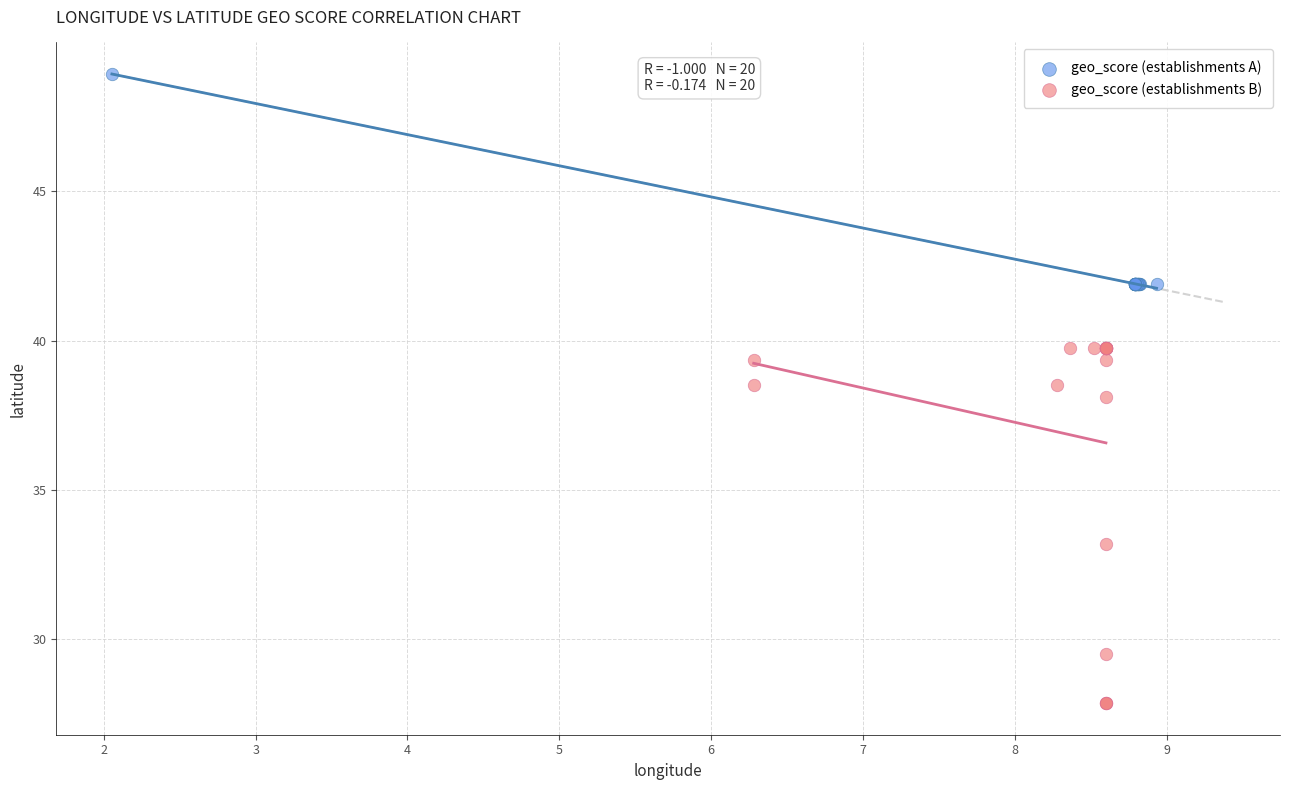

Which series has the widest spread of Y values?

geo_score (establishments B)